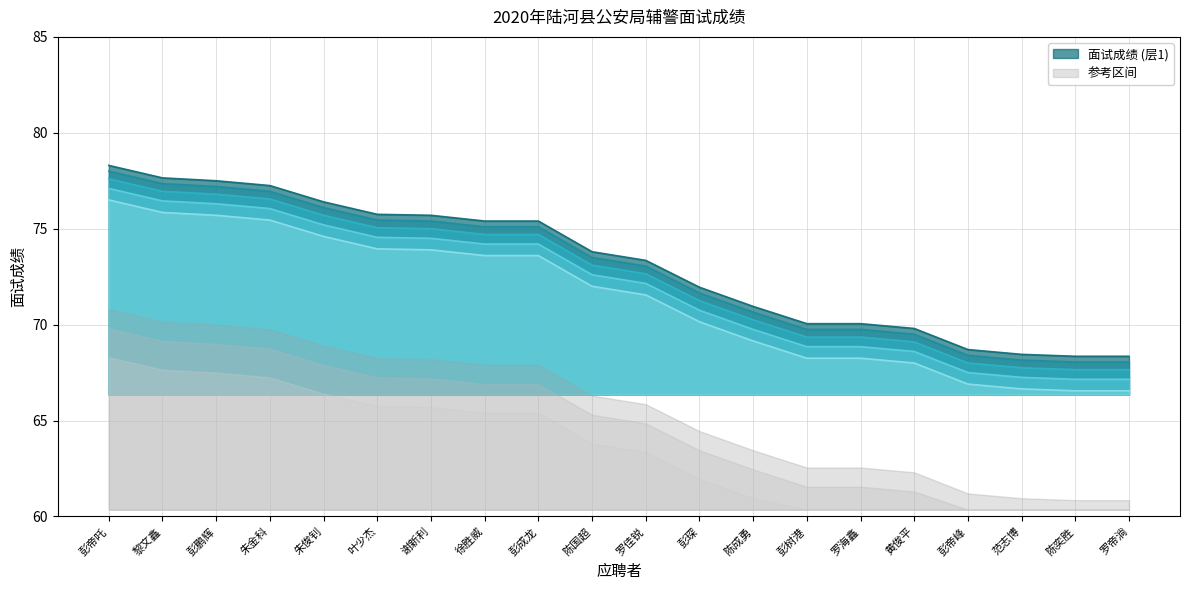

Approximately how many times larger is the value at 黄俊平 compared to 朱俊钊?

0.9